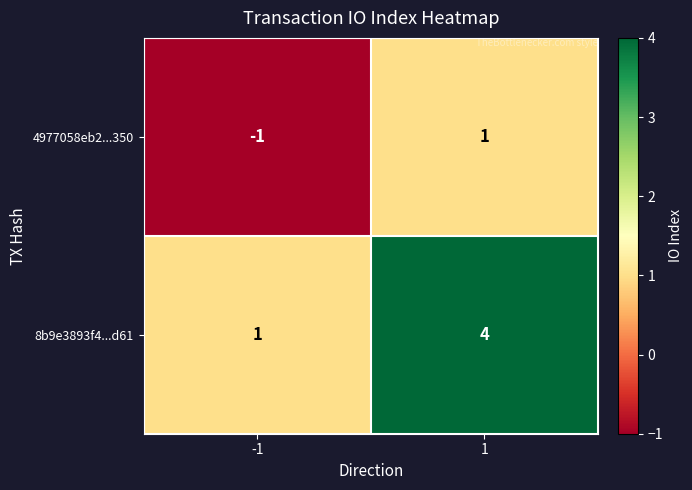

What is the greatest value displayed?

4